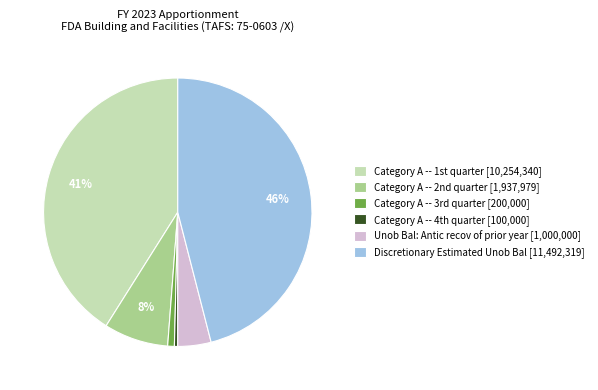

Which slice is the largest?

Discretionary Estimated Unob Bal